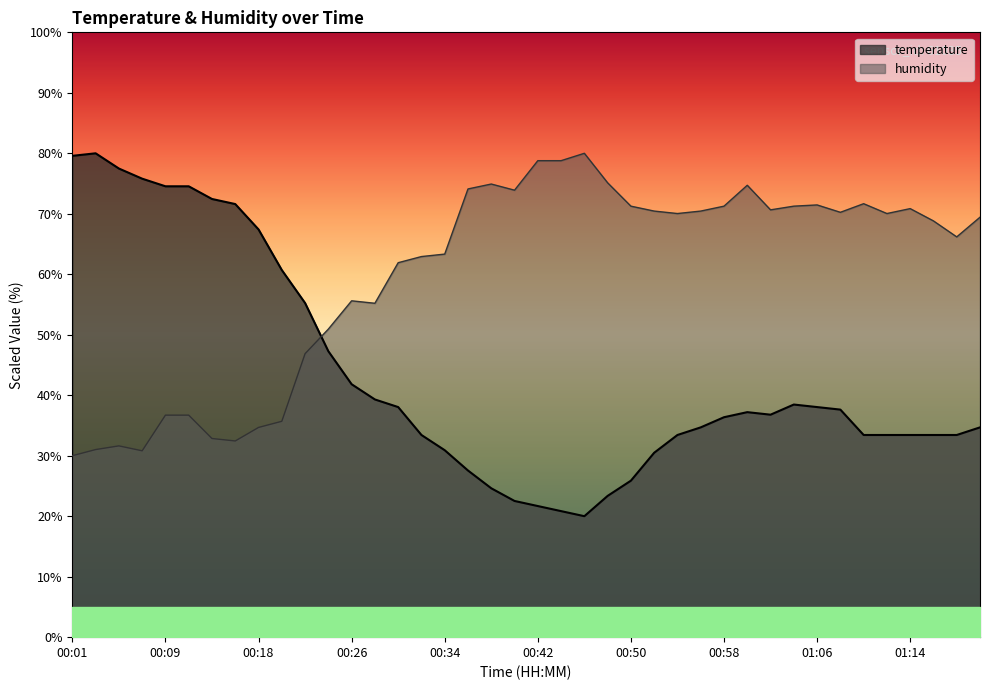

What is the minimum value for temperature?

20.0